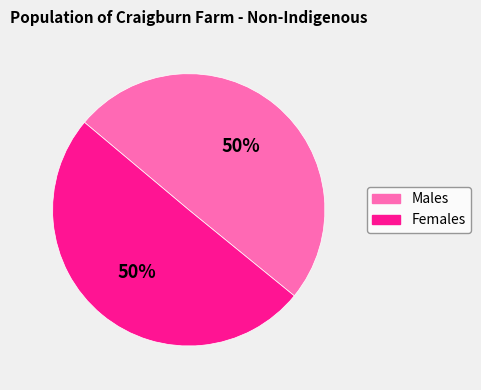

Is it true that Females is 63% of the pie?

False